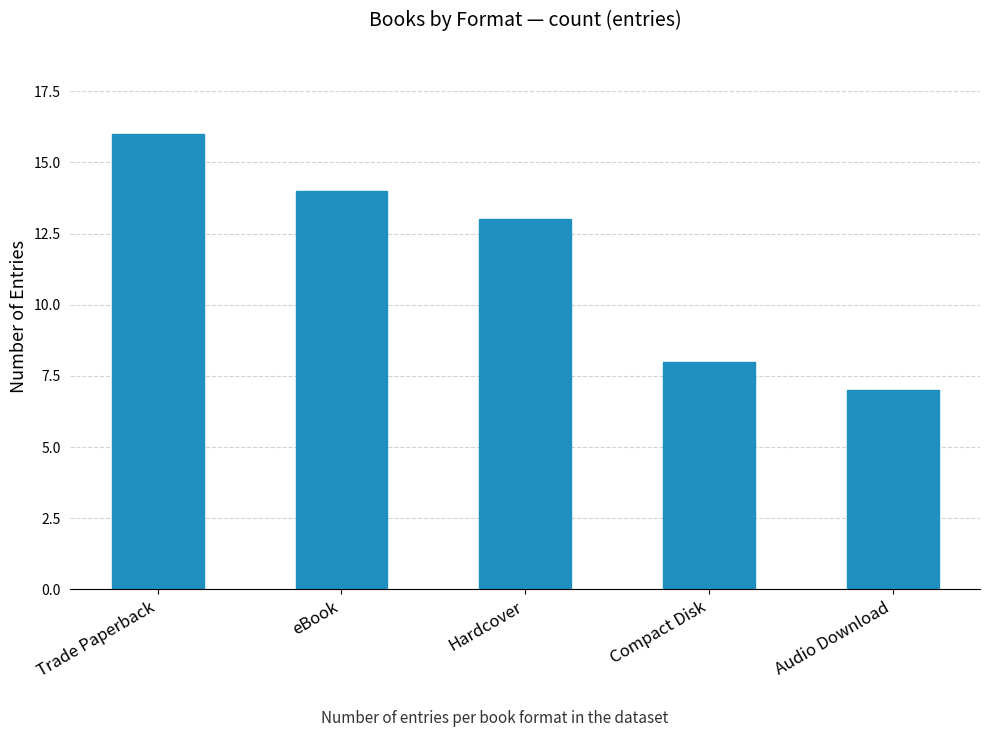

Reading left to right, list all the values displayed in this chart.

16	14	13	8	7